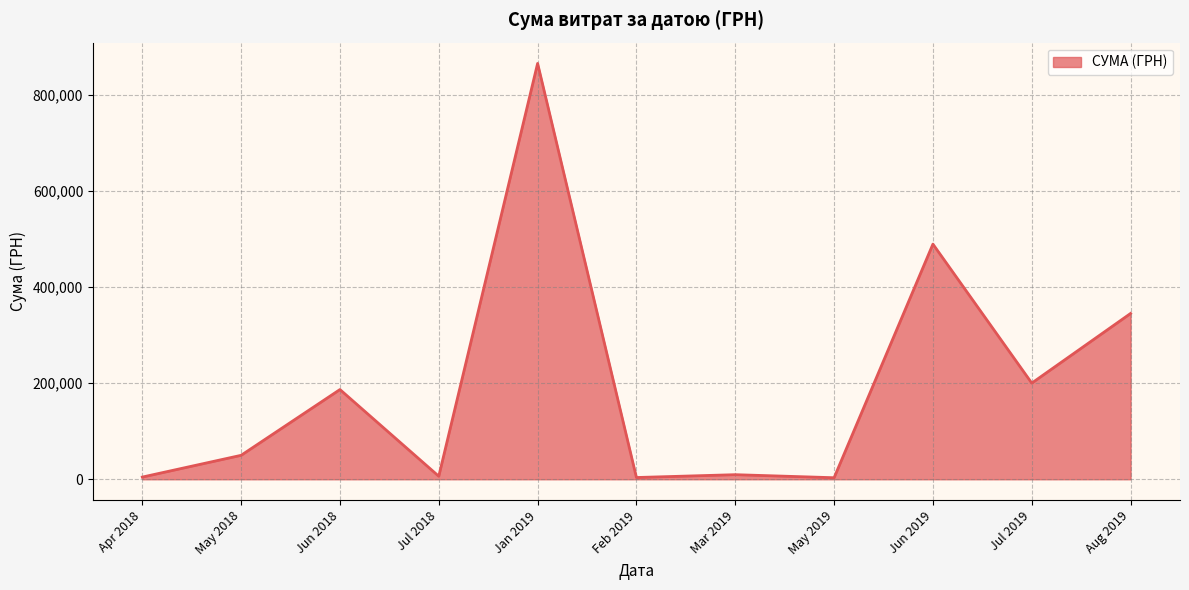

Is it true that the value at Jan 2019 is 327769.4?

False